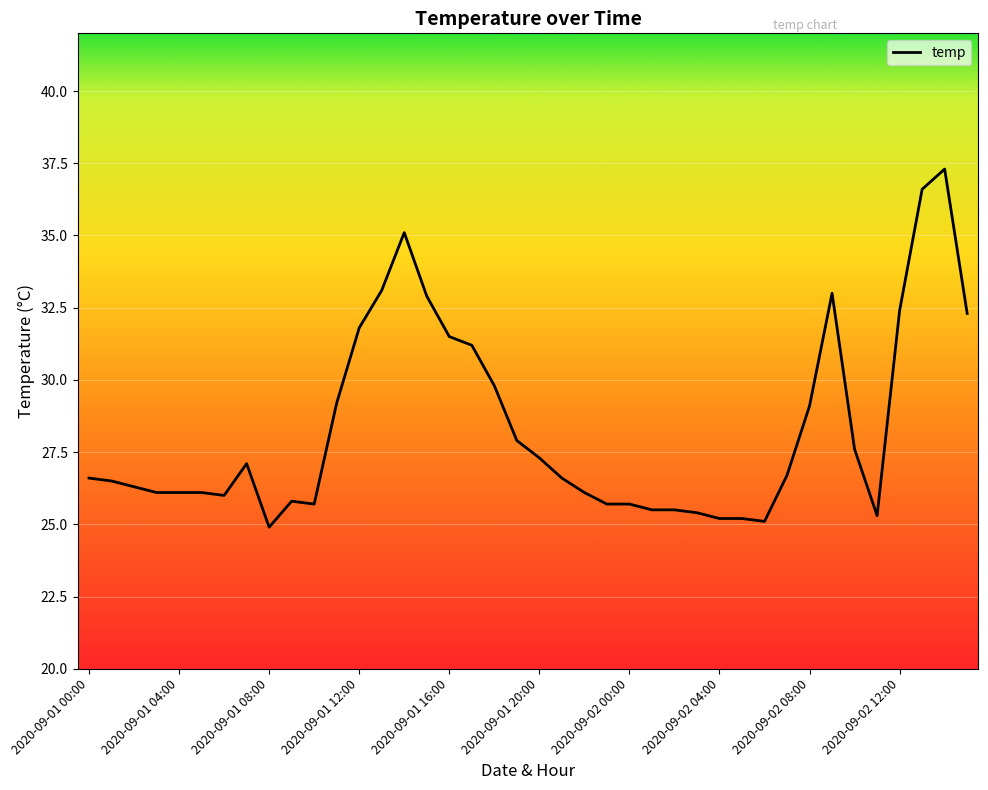

What is the difference between the maximum and minimum values?

12.4